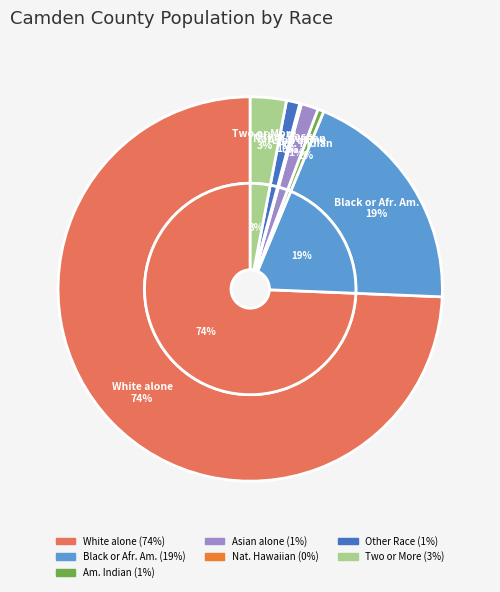

Count the number of slices in the pie.

7